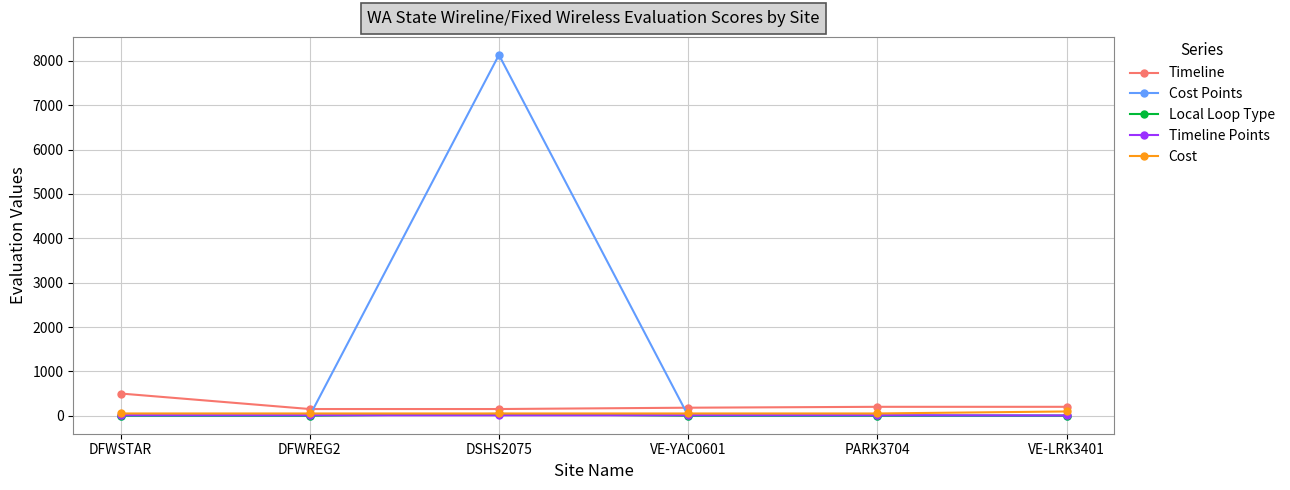

What is the spread (max minus min) of values at DFWREG2?

150